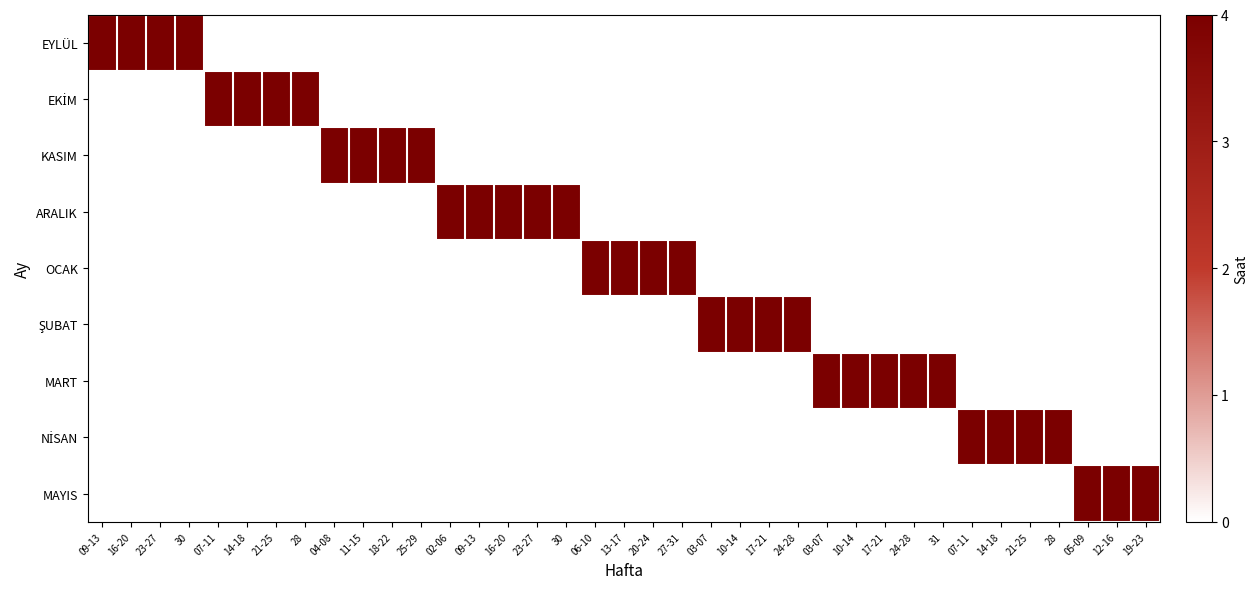

Is it true that MAYIS equals 0 at 04-08?

True